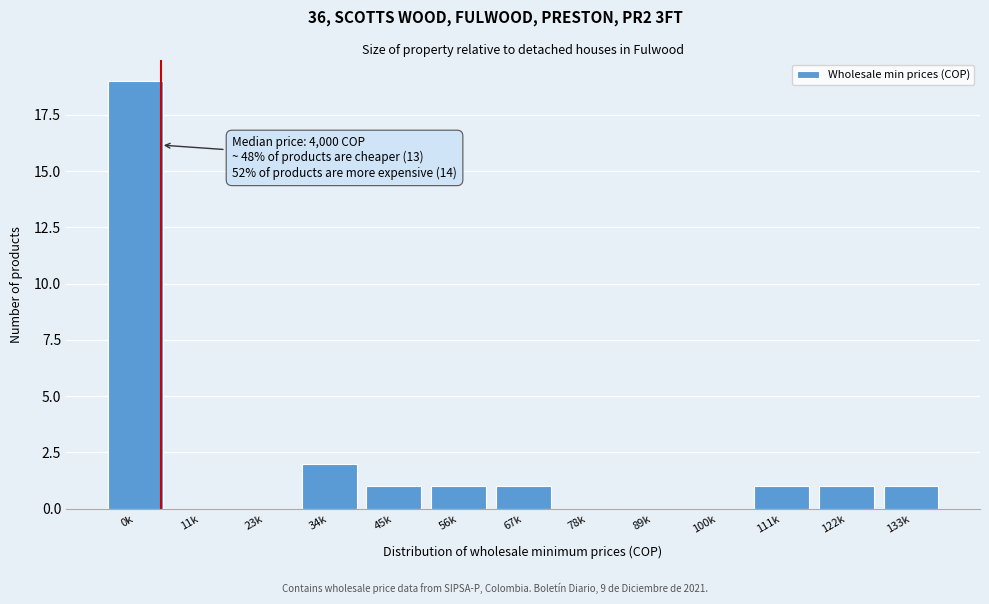

Reading left to right, extract all data points from this chart.

0k=19	11k=0	23k=0	34k=2	45k=1	56k=1	67k=1	78k=0	89k=0	100k=0	111k=1	122k=1	133k=1